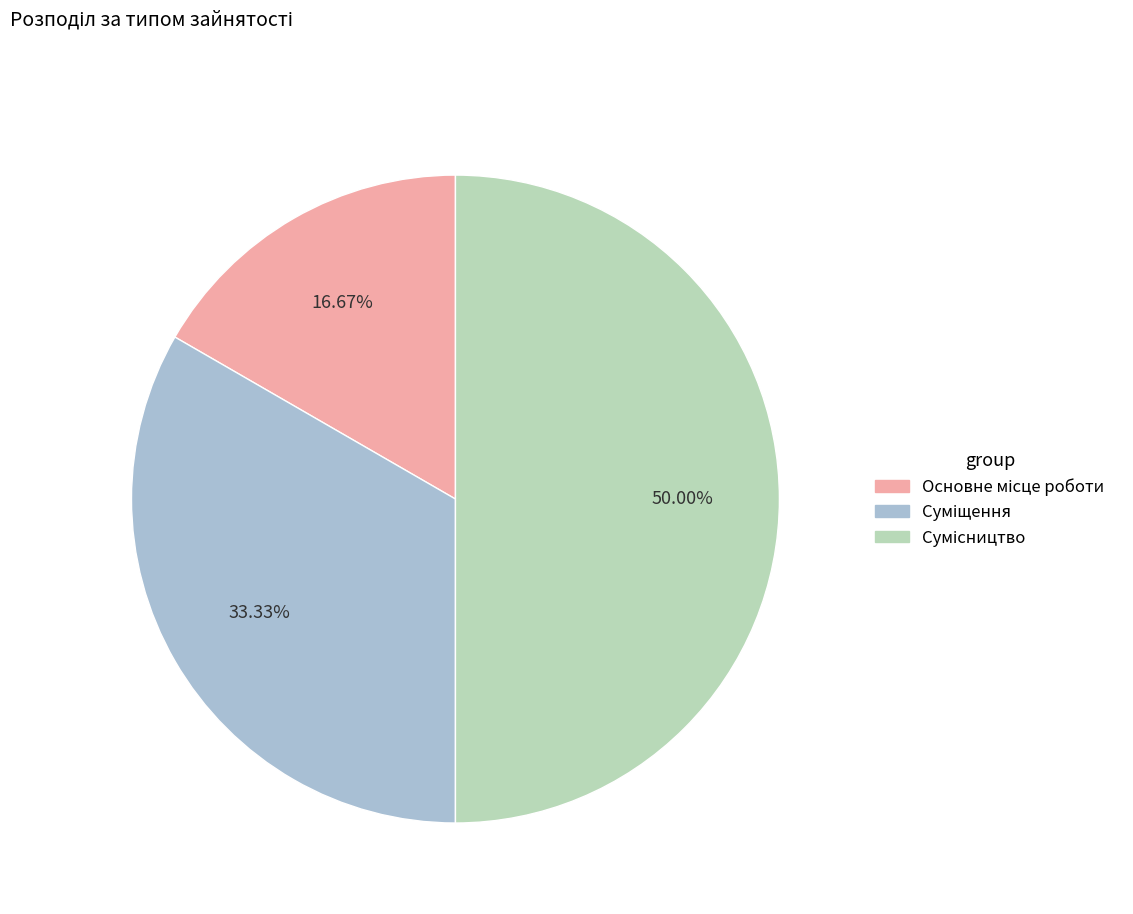

Combined, what portion of the pie is Сумісництво and Основне місце роботи?

66.7%